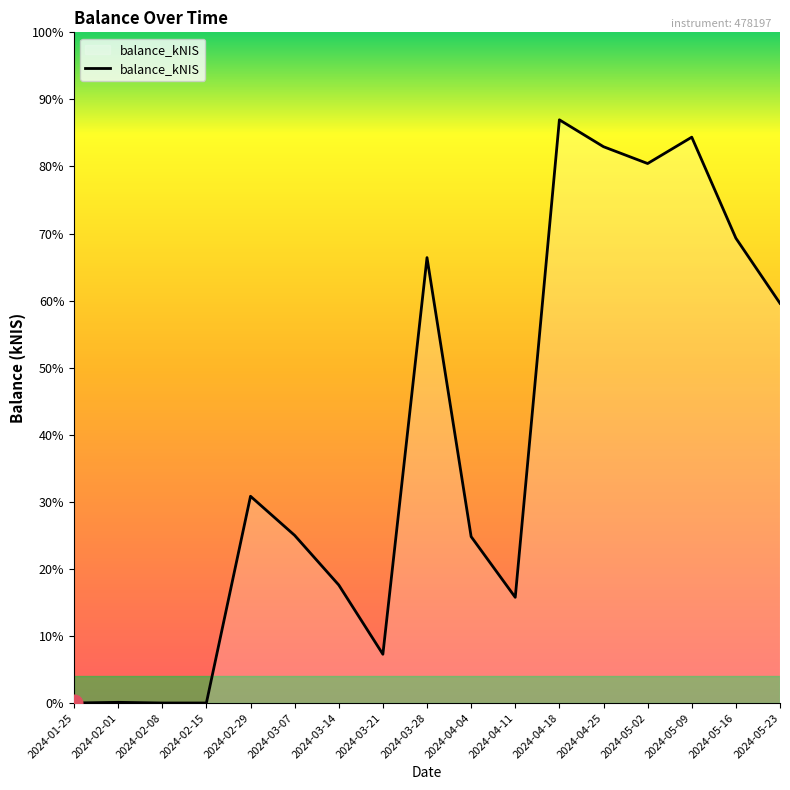

Does the chart have visible grid lines?

No